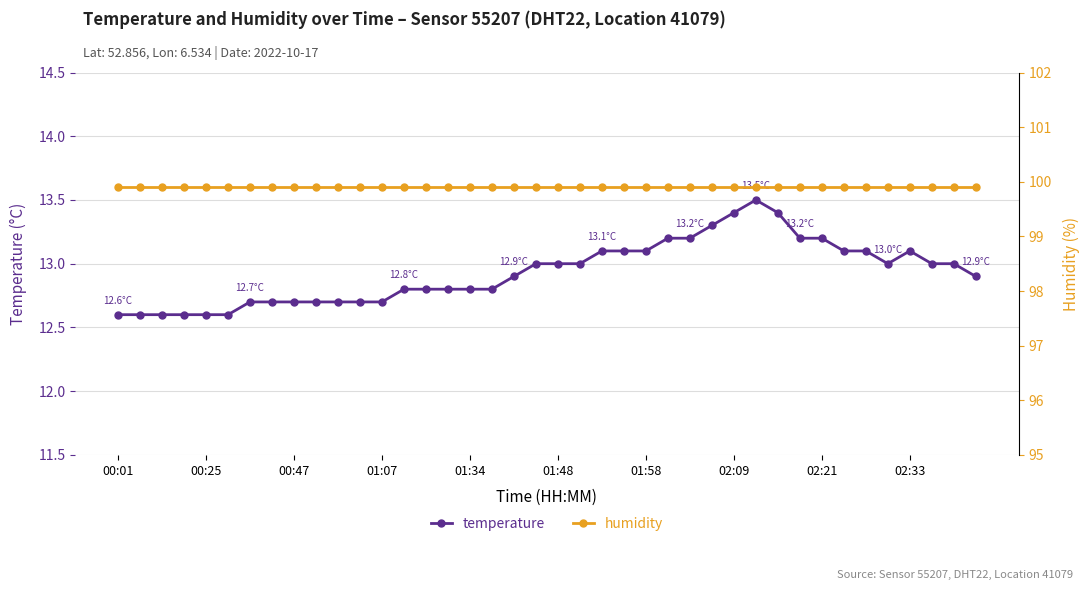

What is the lowest value of the temperature series?

12.6